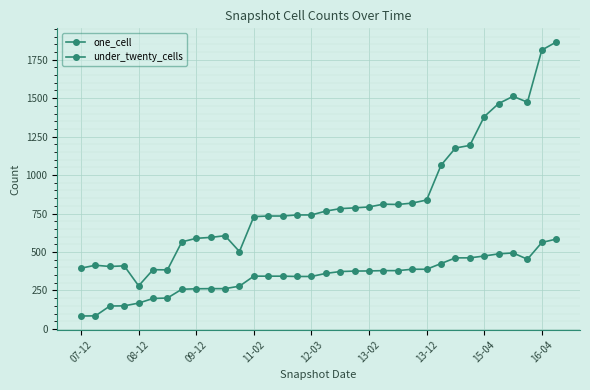

Does the chart have visible grid lines?

Yes